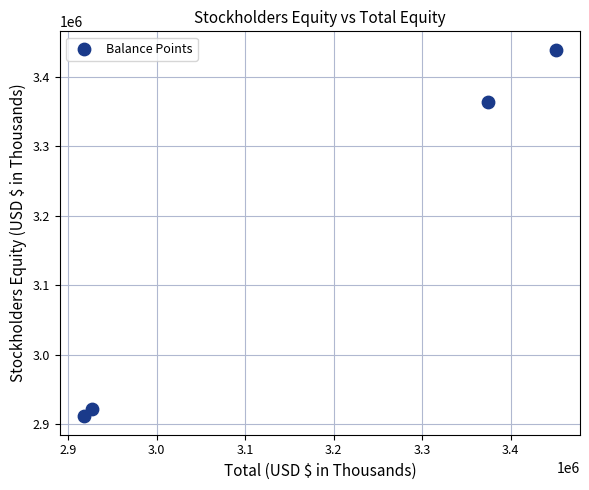

What is the average Y value?

3158950